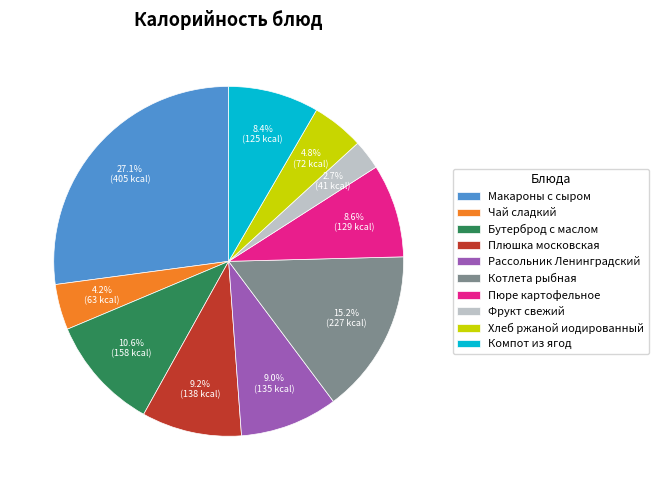

To the nearest percent, what percentage of the pie is Бутерброд с маслом?

11%